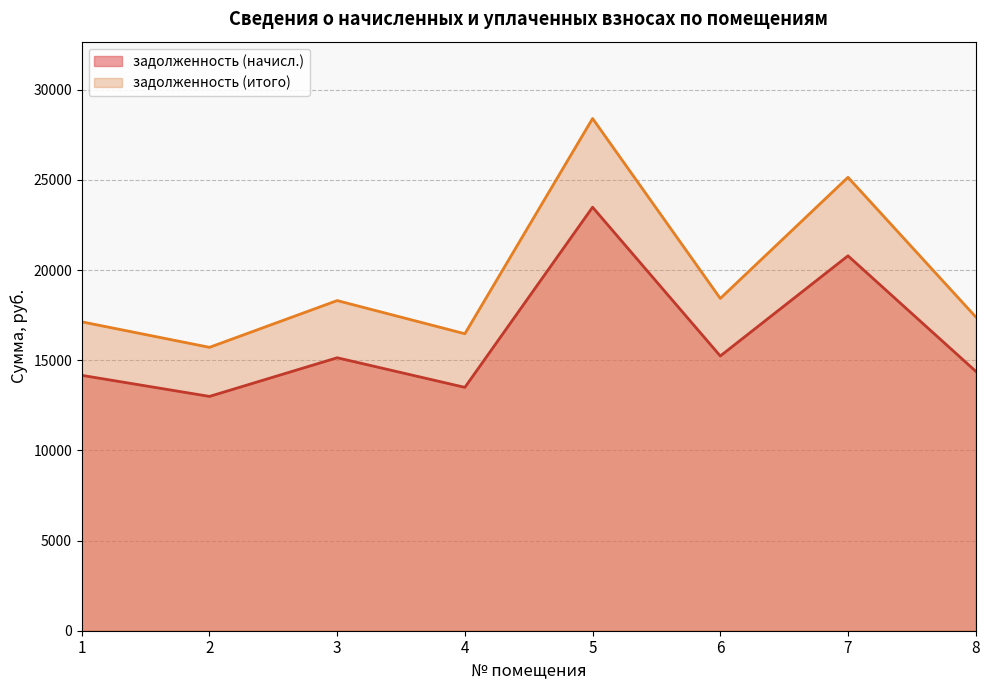

Reading left to right, what are all the values shown in this chart?

задолженность (начисл.): 14163.0	12993.6	15137.5	13495.5	23485.9	15235.0	20789.8	14390.4
задолженность (итого): 17129.5	15715.2	18308.2	16468.9	28405.2	18426.0	25144.3	17404.6